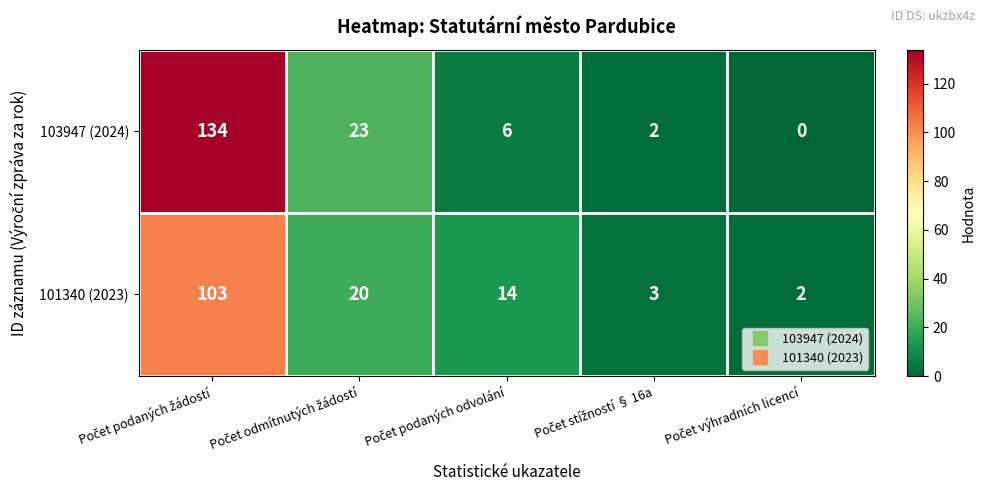

Which series has the largest total across all categories?

103947 (2024)